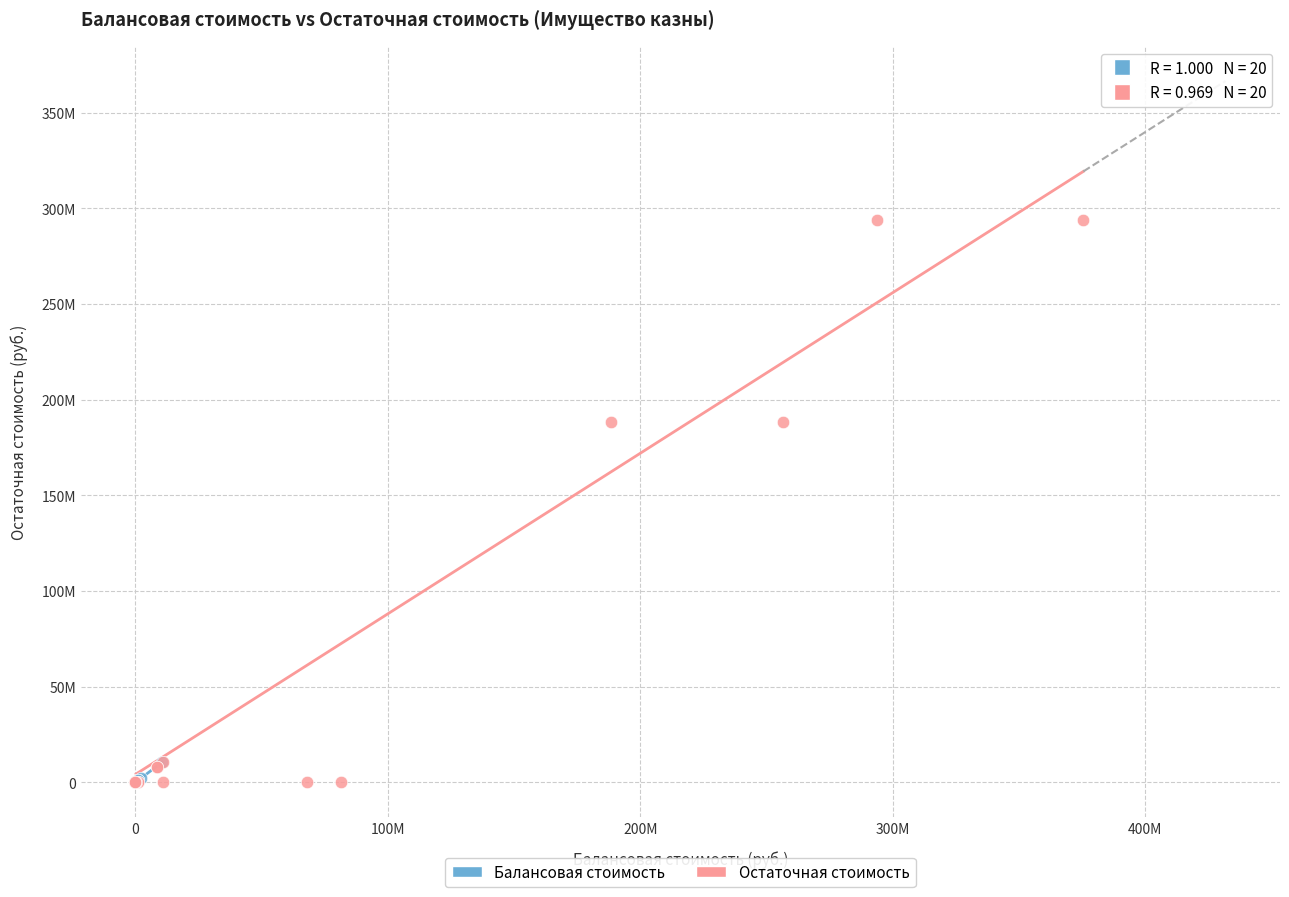

Which series has the widest spread of Y values?

Остаточная стоимость